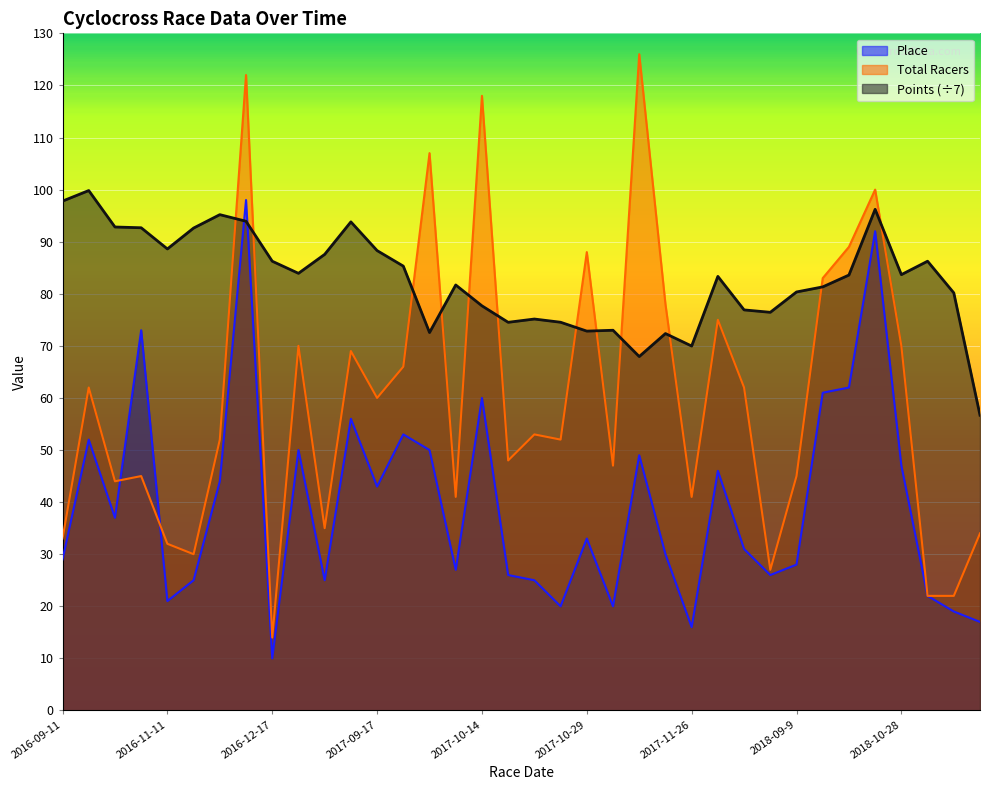

Reading left to right, what are all the values shown in this chart?

Place: 29.0	52.0	37.0	73.0	21.0	25.0	44.0	98.0	10.0	50.0	25.0	56.0	43.0	53.0	50.0	27.0	60.0	26.0	25.0	20.0	33.0	20.0	49.0	30.0	16.0	46.0	31.0	26.0	28.0	61.0	62.0	92.0	47.0	22.0	19.0	17.0
Total Racers: 33.0	62.0	44.0	45.0	32.0	30.0	52.0	122.0	14.0	70.0	35.0	69.0	60.0	66.0	107.0	41.0	118.0	48.0	53.0	52.0	88.0	47.0	126.0	78.0	41.0	75.0	62.0	27.0	45.0	83.0	89.0	100.0	70.0	22.0	22.0	34.0
Points: 97.8	99.8	92.8	92.7	88.6	92.6	95.2	93.9	86.2	83.9	87.6	93.8	88.3	85.3	72.6	81.7	77.7	74.5	75.2	74.5	72.8	73.0	67.9	72.4	70.0	83.3	76.9	76.4	80.3	81.3	83.6	96.2	83.7	86.2	80.2	56.7